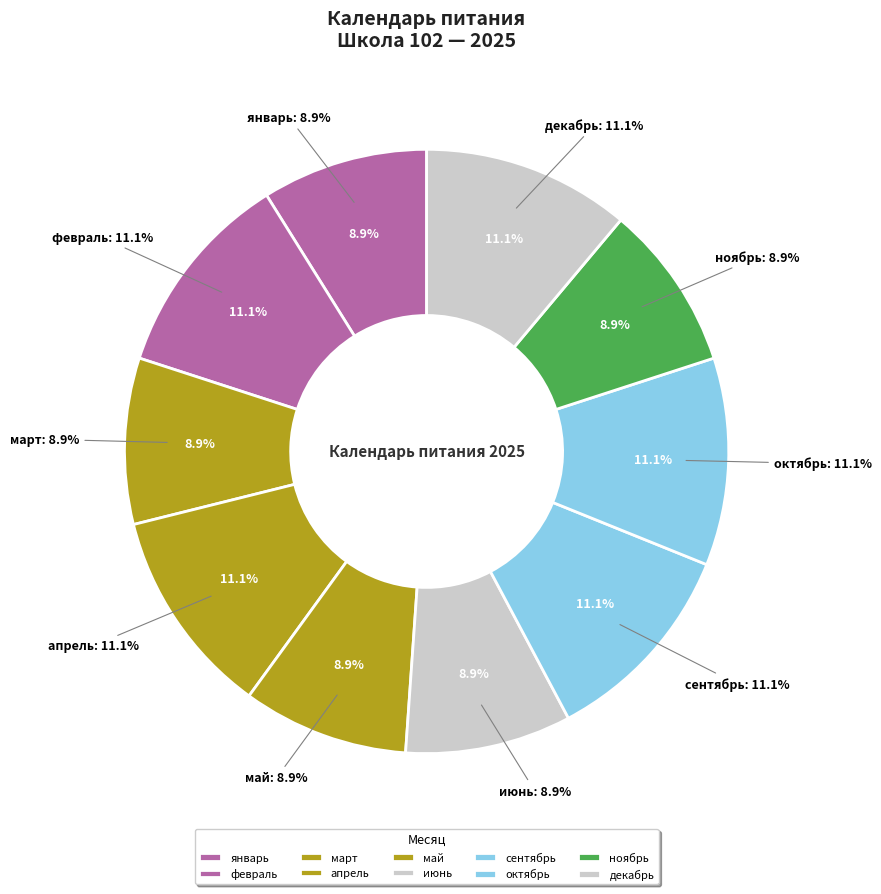

The октябрь slice represents 11% of the pie. True or false?

True